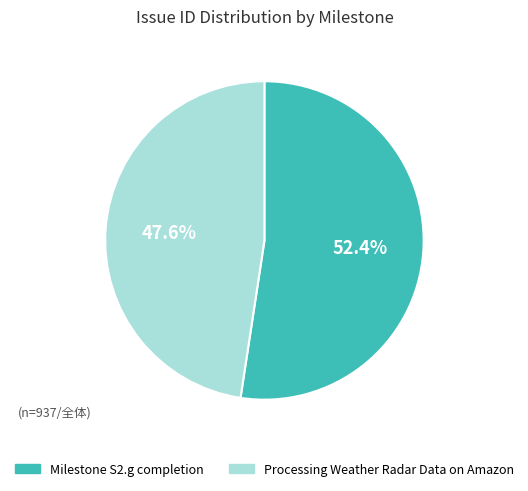

Is there a majority slice in this chart?

Yes